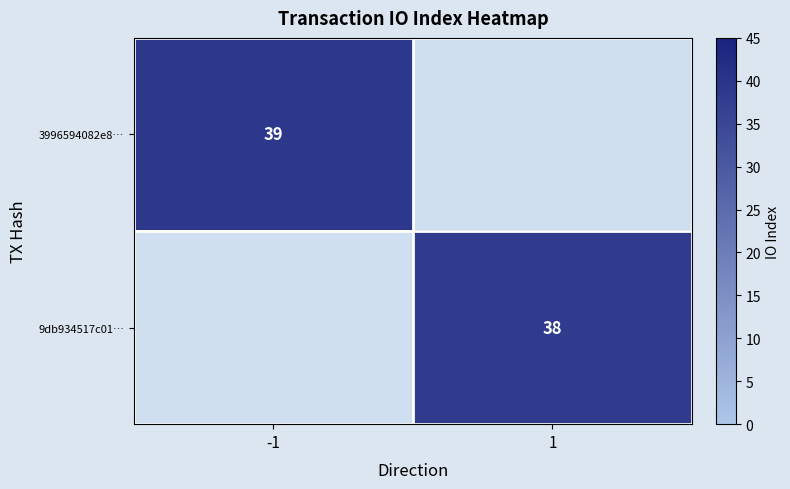

At how many categories does at least one series exceed 38?

1